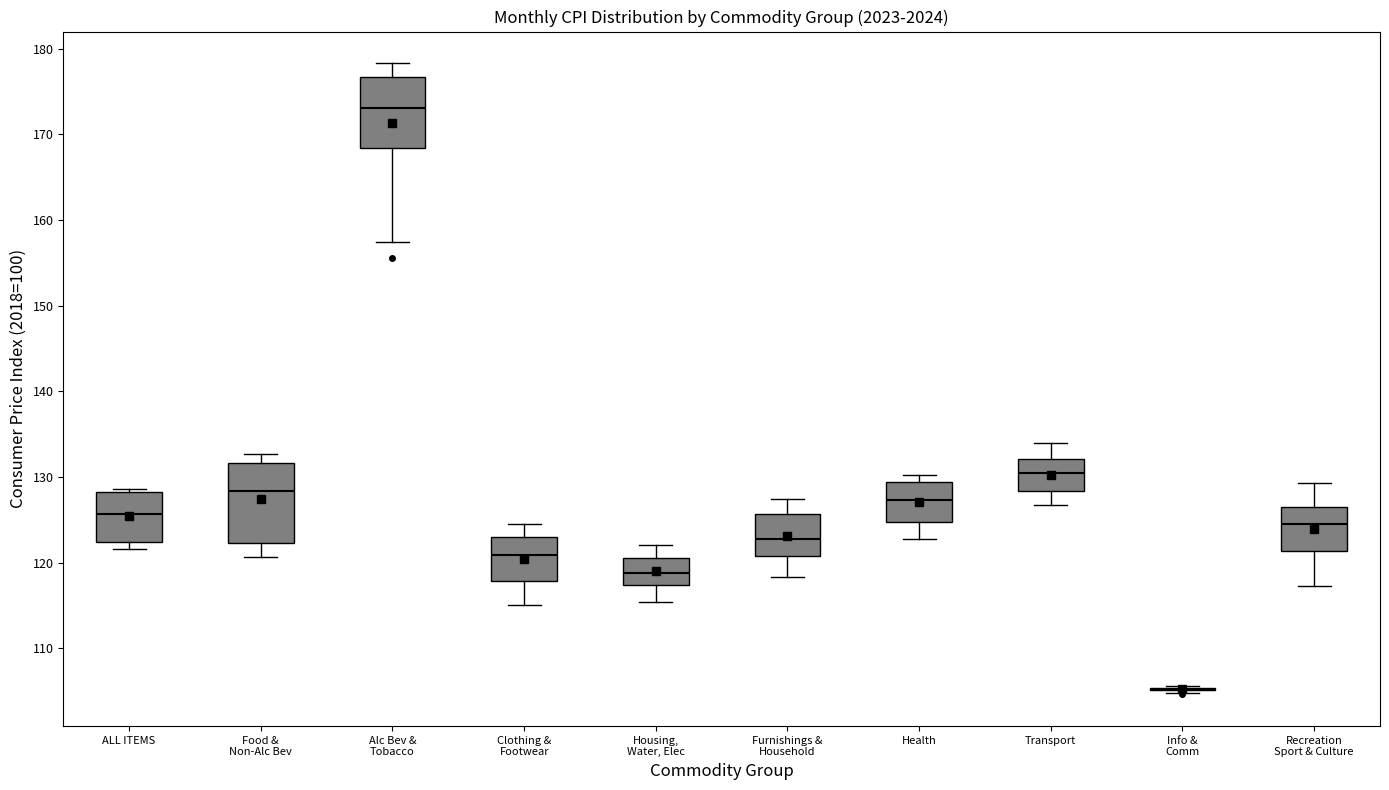

Reading left to right, transcribe this box plot: for each box, give where its median line is, the range the box spans, and where its two whiskers end, as read against the y-axis. The values are not printed on the chart, so give them approximately, as read against the axis.

ALL ITEMS: median 126, box 122 to 128, whiskers 122 (just below the box's lower edge) to 129
Food & Non-Alc Bev: median 128, box 122 to 132, whiskers 121 to 133
Alc Bev & Tobacco: median 173, box 168 to 177, whiskers 157 to 178
Clothing & Footwear: median 121, box 118 to 123, whiskers 115 to 125
Housing, Water, Elec: median 119, box 117 to 120, whiskers 115 to 122
Furnishings & Household: median 123, box 121 to 126, whiskers 118 to 127
Health: median 127, box 125 to 129, whiskers 123 to 130
Transport: median 130, box 128 to 132, whiskers 127 to 134
Info & Comm: box collapsed to a line at 105, whiskers 105 to 106
Recreation Sport & Culture: median 124, box 121 to 127, whiskers 117 to 129